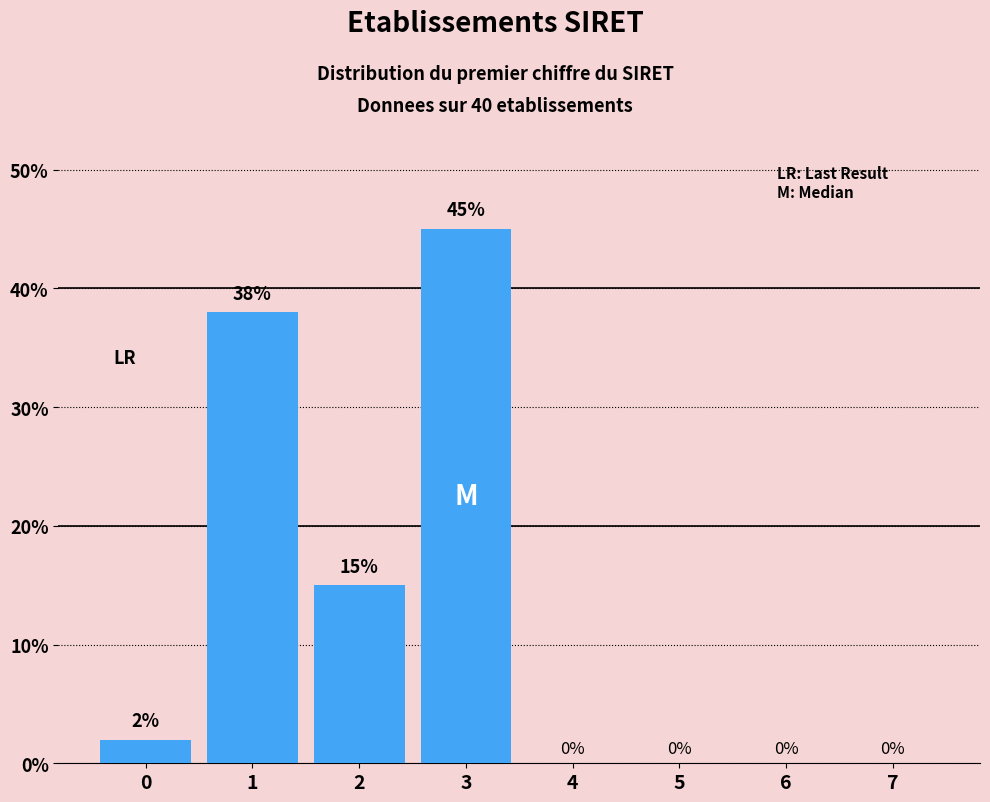

Reading left to right, what are all the values shown in this chart?

0=2	1=38	2=15	3=45	4=0	5=0	6=0	7=0